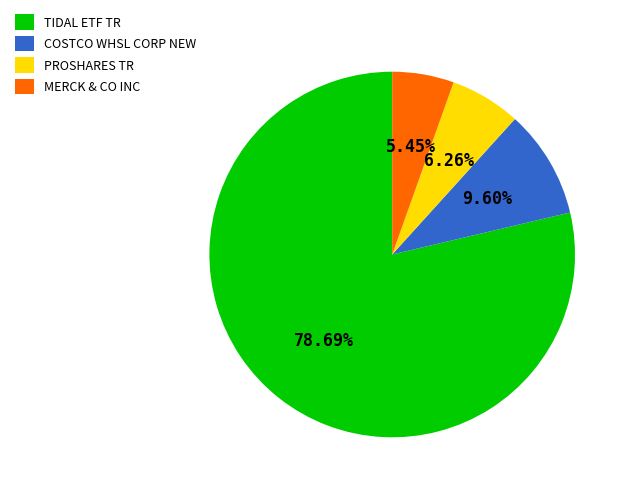

To the nearest percent, what is the combined percentage of COSTCO WHSL CORP NEW and TIDAL ETF TR?

88%